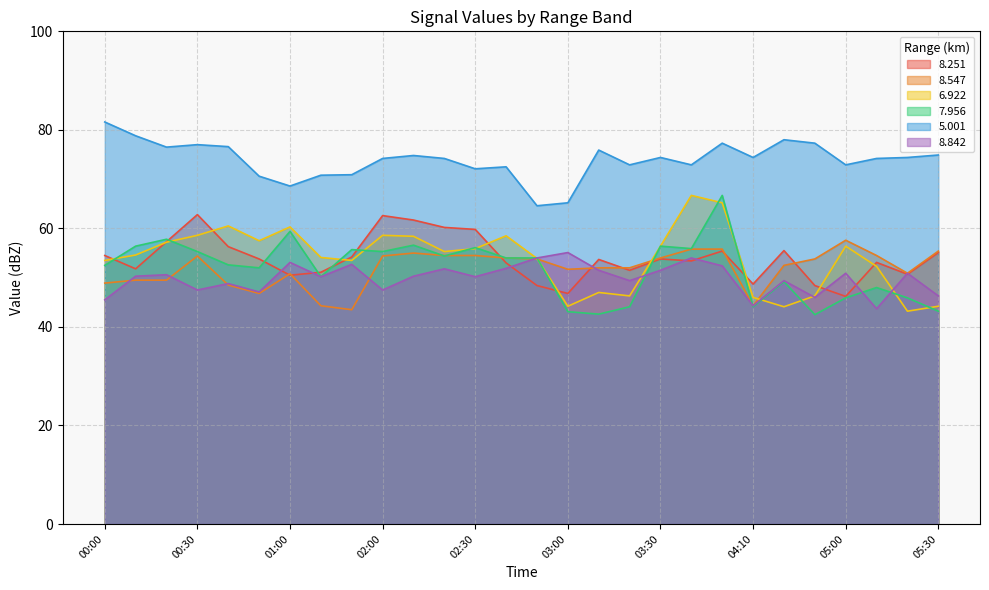

Is the value of 7.956 at 04:30 greater than the value of 5.001 at 04:10?

No